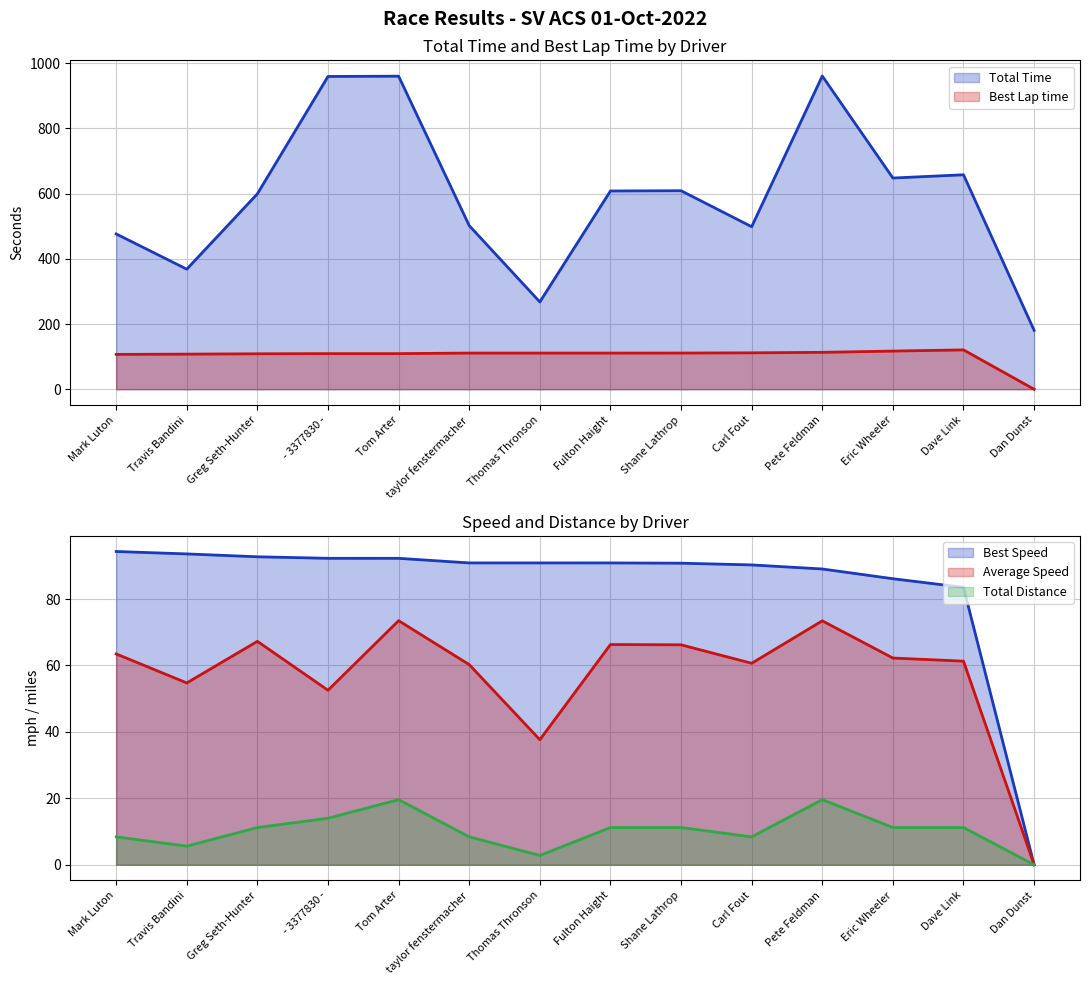

Reading left to right, what are all the values shown in this chart?

Total Time: 476.4	368.3	599.4	959.3	960.1	501.8	267.7	608.1	608.8	498.5	960.7	647.8	657.8	180.7
Best Lap time: 106.9	107.7	108.7	109.2	109.2	110.9	110.9	110.9	111.0	111.7	113.2	117.0	120.7	0.0
Best Speed: 94.3	93.6	92.7	92.3	92.3	90.9	90.9	90.9	90.8	90.3	89.1	86.1	83.5	0.0
Average Speed: 63.5	54.7	67.3	52.5	73.5	60.3	37.6	66.3	66.2	60.7	73.4	62.2	61.3	0.0
Total Distance: 8.4	5.6	11.2	14.0	19.6	8.4	2.8	11.2	11.2	8.4	19.6	11.2	11.2	0.0